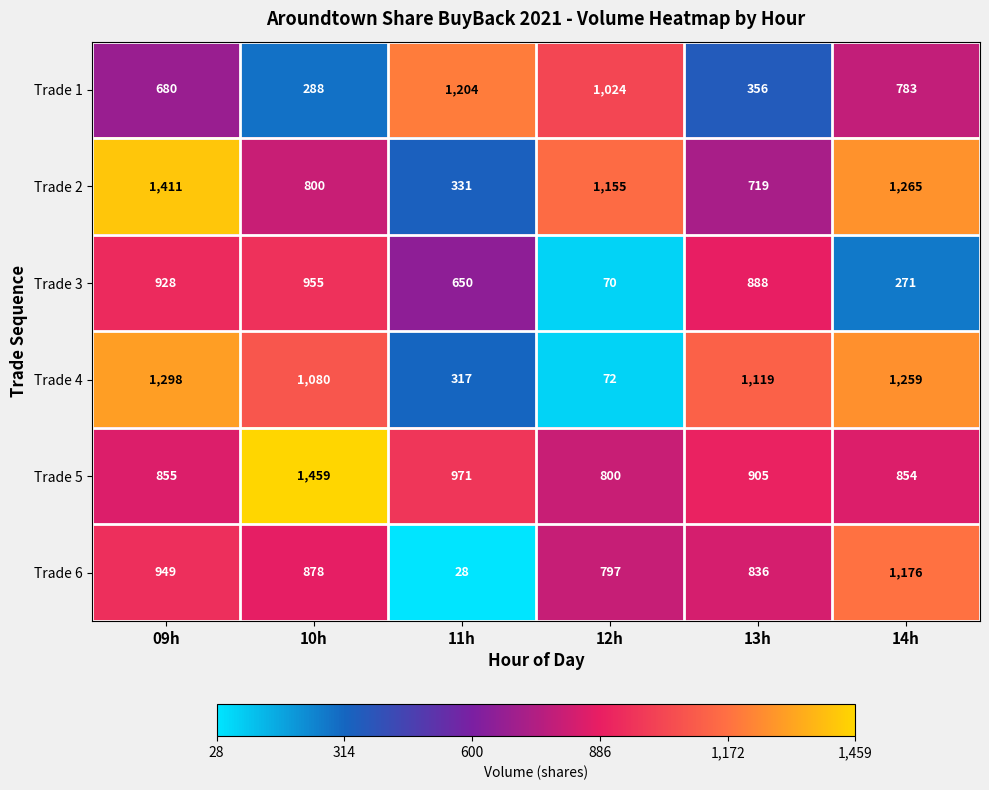

What is the average value of the Trade 5 series?

974